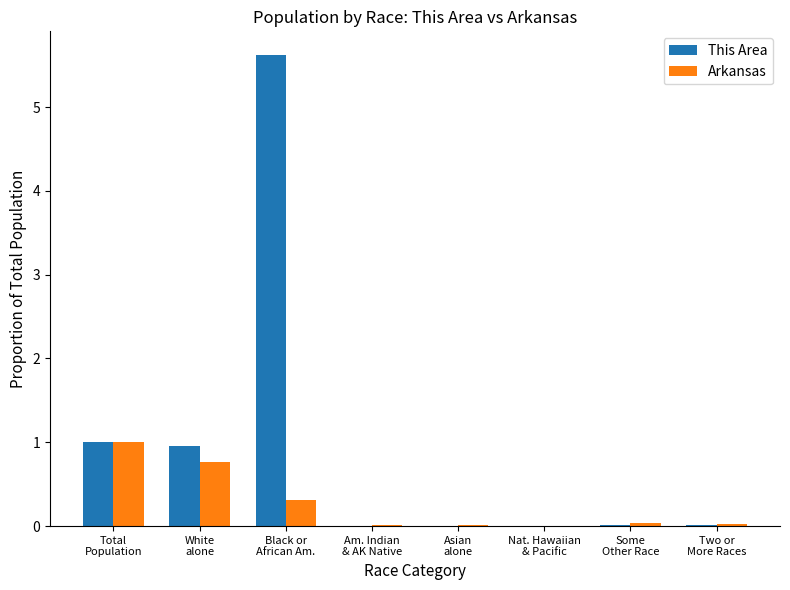

Does the chart contain stacked bars?

No